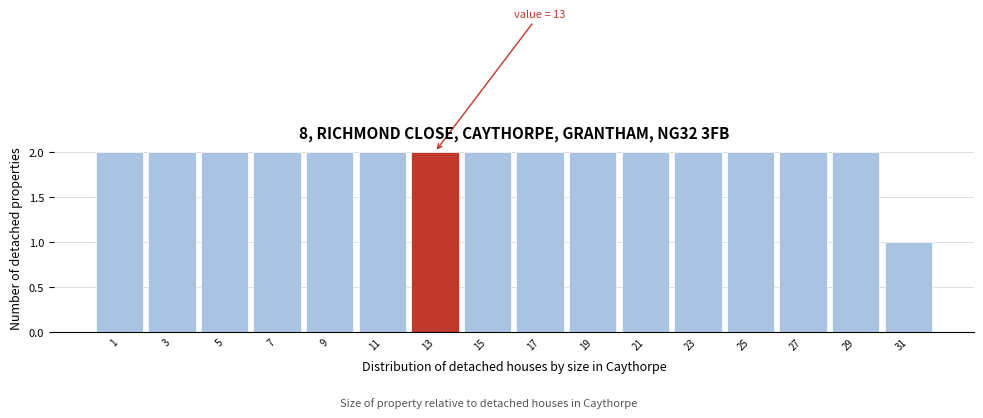

Reading left to right, what are all the values shown in this chart?

1=2	3=2	5=2	7=2	9=2	11=2	13=2	15=2	17=2	19=2	21=2	23=2	25=2	27=2	29=2	31=1